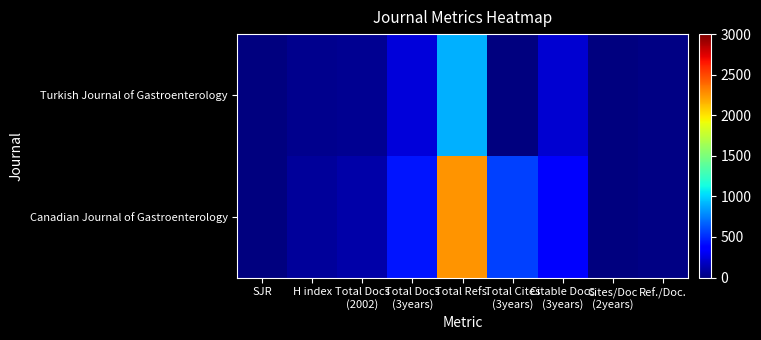

Reading left to right, what are all the values shown in this chart?

Turkish Journal of Gastroenterology: SJR=0.2	H index=36.0	Total Docs
(2002)=50.0	Total Docs
(3years)=244.0	Total Refs.=895.0	Total Cites
(3years)=10.0	Citable Docs
(3years)=221.0	Cites/Doc
(2years)=0.0	Ref./Doc.=17.9
Canadian Journal of Gastroenterology: SJR=0.5	H index=76.0	Total Docs
(2002)=106.0	Total Docs
(3years)=440.0	Total Refs.=2250.0	Total Cites
(3years)=564.0	Citable Docs
(3years)=385.0	Cites/Doc
(2years)=1.3	Ref./Doc.=21.2